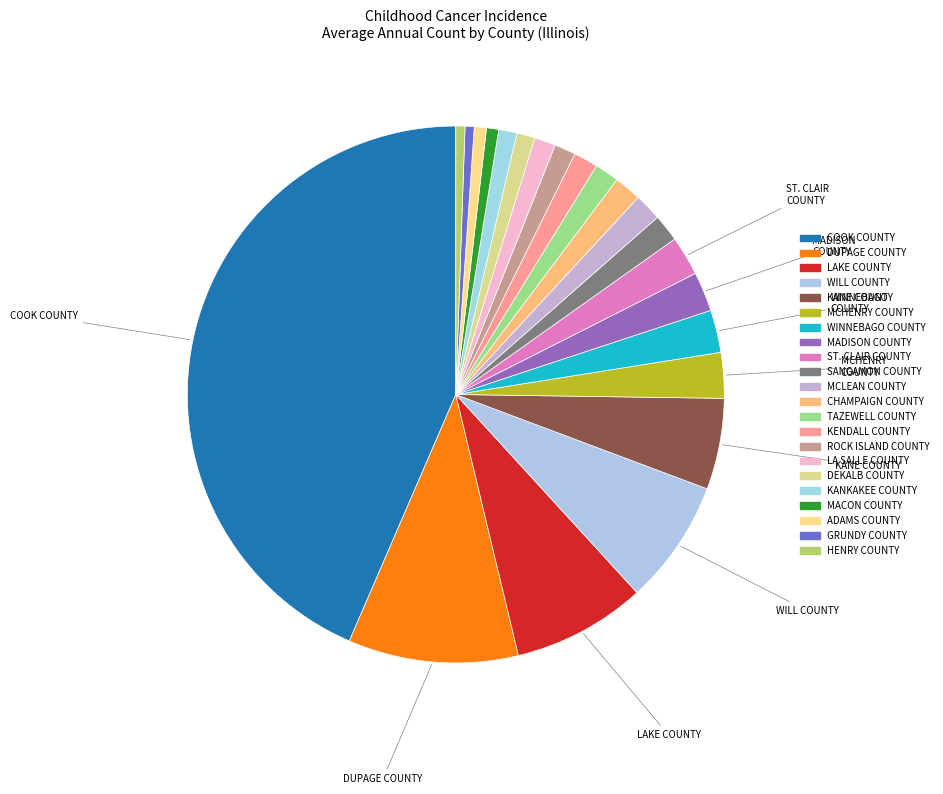

Count the number of slices in the pie.

22